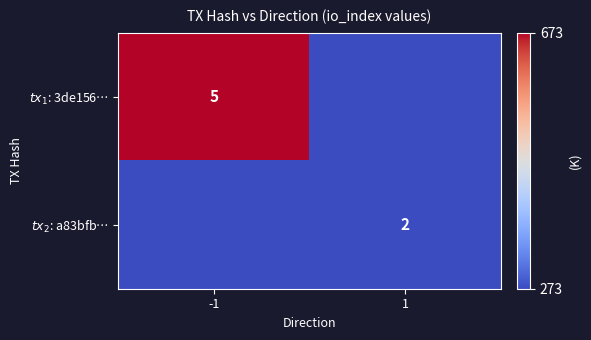

True or false: $tx_2$: a83bfb… has a value of 1.9 at -1.

False